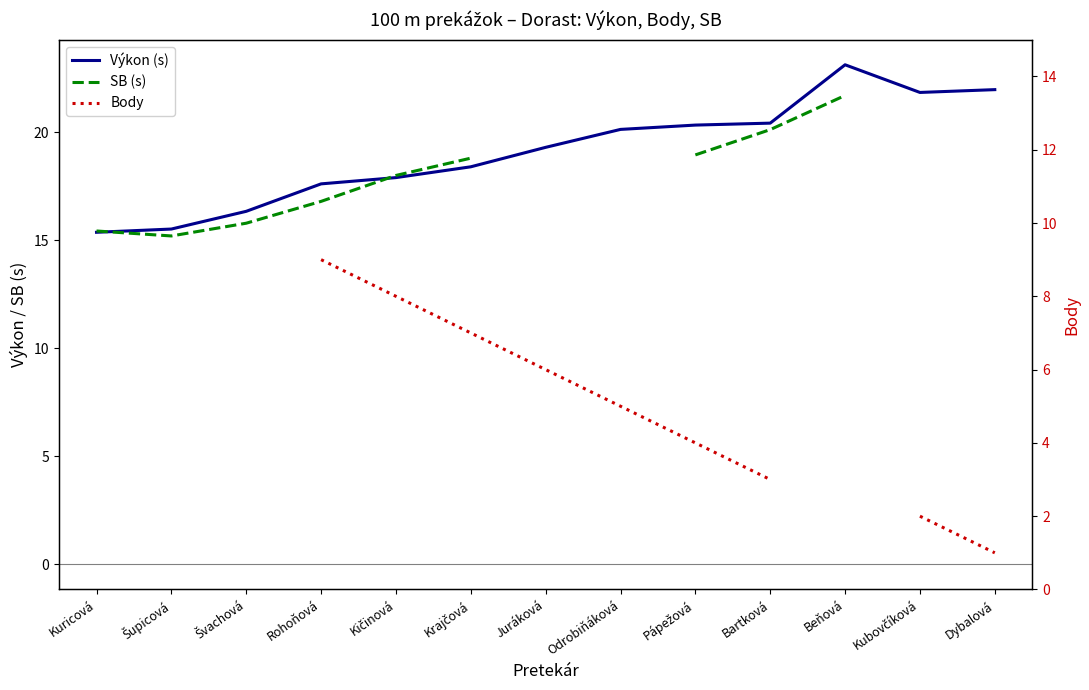

True or false: Výkon (s) and Body cross at least once.

False